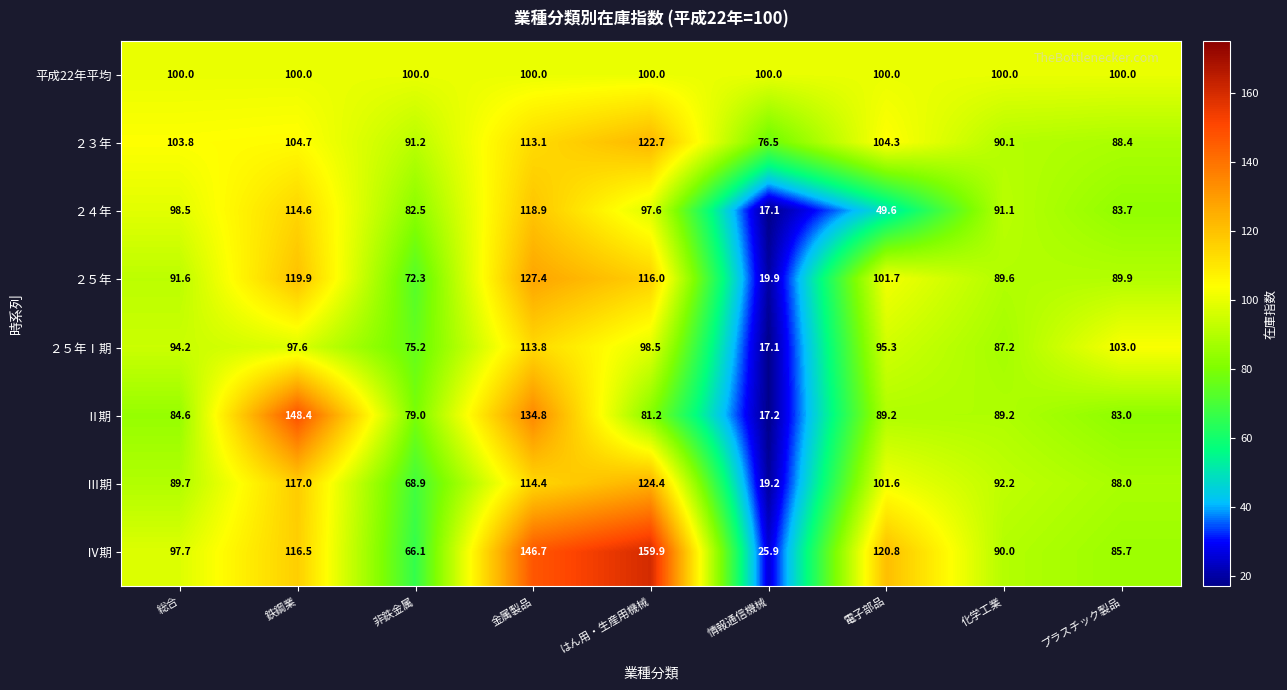

At how many categories does at least one series exceed 149?

1